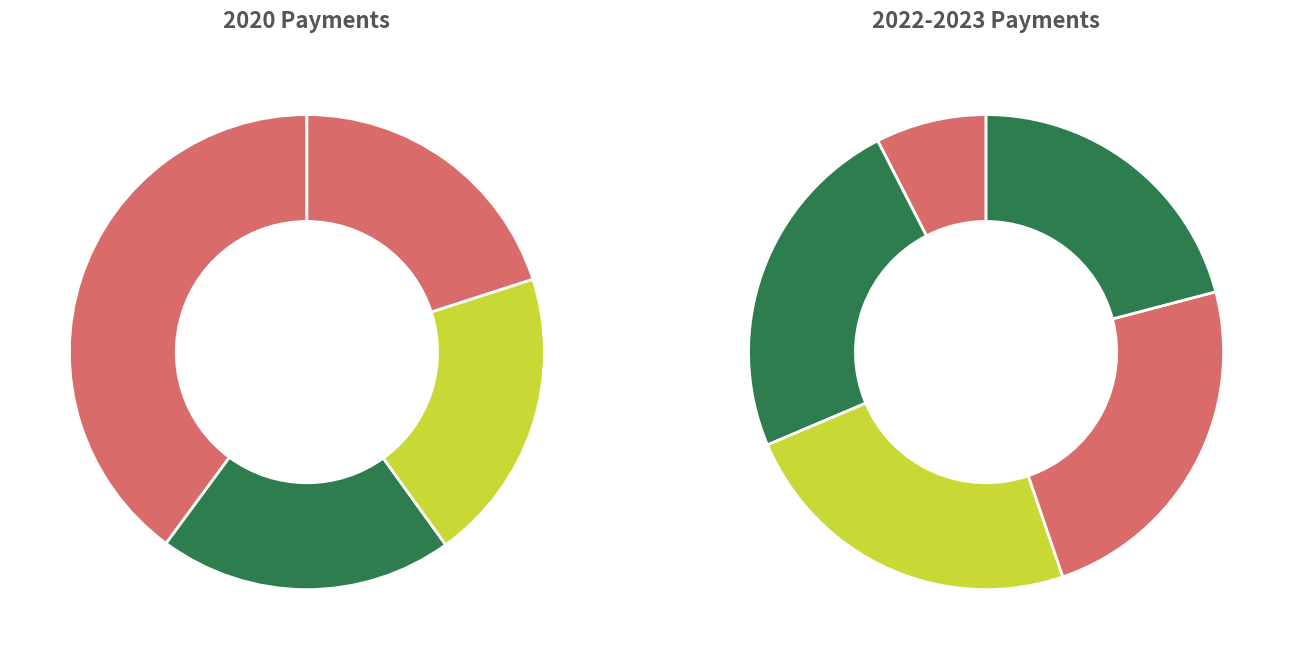

How much of the chart is everything except 30 Sep 2022?

89.0%